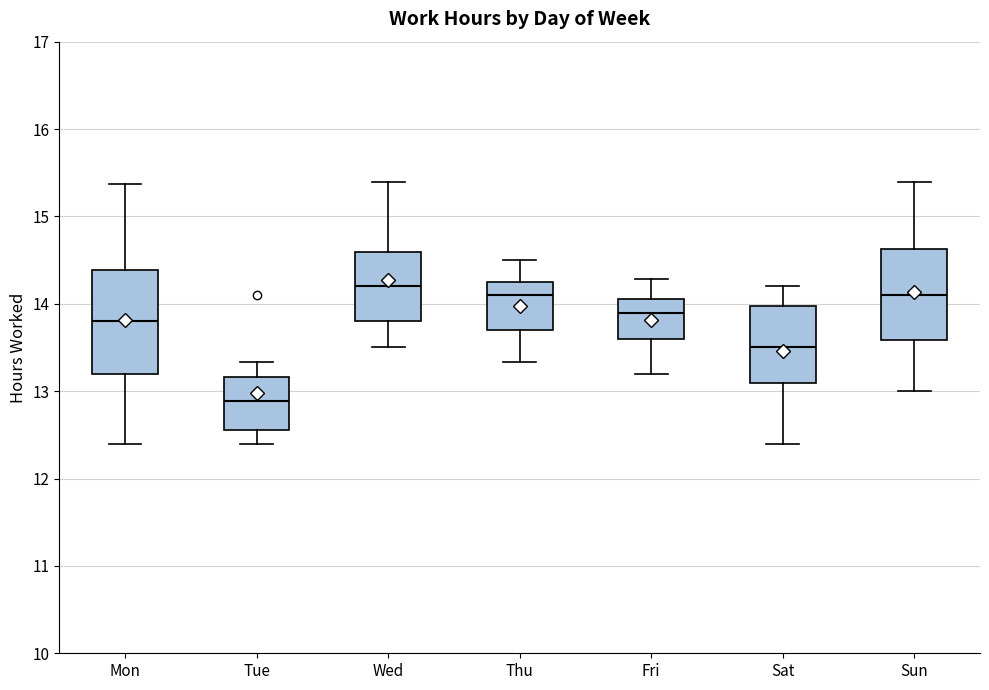

Reading left to right, read every box against the y-axis: the position of its median line, the range the box covers, and the ends of its whiskers. The values are not printed on the chart, so give them approximately, as read against the axis.

Mon: median 13.8, box 13.2 to 14.4, whiskers 12.4 to 15.4
Tue: median 12.9, box 12.6 to 13.2, whiskers 12.4 to 13.3
Wed: median 14.2, box 13.8 to 14.6, whiskers 13.5 to 15.4
Thu: median 14.1, box 13.7 to 14.2, whiskers 13.3 to 14.5
Fri: median 13.9, box 13.6 to 14.1, whiskers 13.2 to 14.3
Sat: median 13.5, box 13.1 to 14.0, whiskers 12.4 to 14.2
Sun: median 14.1, box 13.6 to 14.6, whiskers 13.0 to 15.4